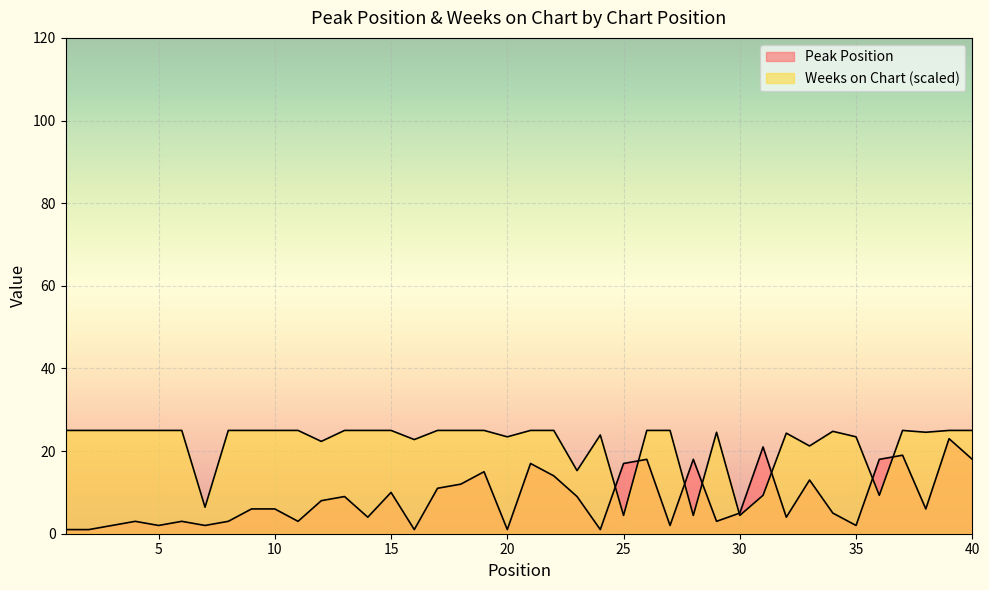

Reading right to left, extract all data points from this chart.

Peak Position: 40=18.0	39=23.0	38=6.0	37=19.0	36=18.0	35=2.0	34=5.0	33=13.0	32=4.0	31=21.0	30=5.0	29=3.0	28=18.0	27=2.0	26=18.0	25=17.0	24=1.0	23=9.0	22=14.0	21=17.0	20=1.0	19=15.0	18=12.0	17=11.0	16=1.0	15=10.0	14=4.0	13=9.0	12=8.0	11=3.0	10=6.0	9=6.0	8=3.0	7=2.0	6=3.0	5=2.0	4=3.0	3=2.0	2=1.0	1=1.0
Weeks on Chart: 40=25.0	39=25.0	38=24.6	37=25.0	36=9.3	35=23.5	34=24.8	33=21.2	32=24.3	31=9.3	30=4.4	29=24.6	28=4.4	27=25.0	26=25.0	25=4.4	24=23.9	23=15.3	22=25.0	21=25.0	20=23.5	19=25.0	18=25.0	17=25.0	16=22.8	15=25.0	14=25.0	13=25.0	12=22.3	11=25.0	10=25.0	9=25.0	8=25.0	7=6.4	6=25.0	5=25.0	4=25.0	3=25.0	2=25.0	1=25.0